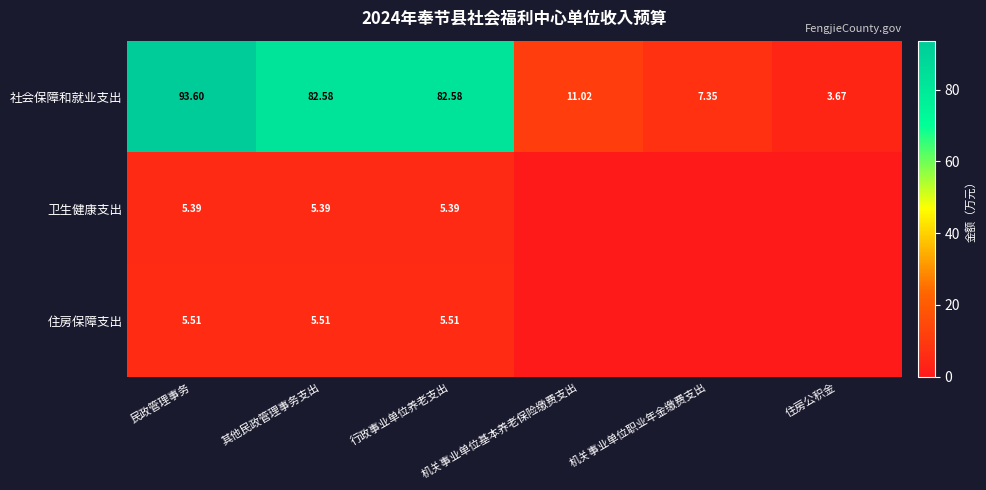

What is the sum of all 社会保障和就业支出 values?

280.8